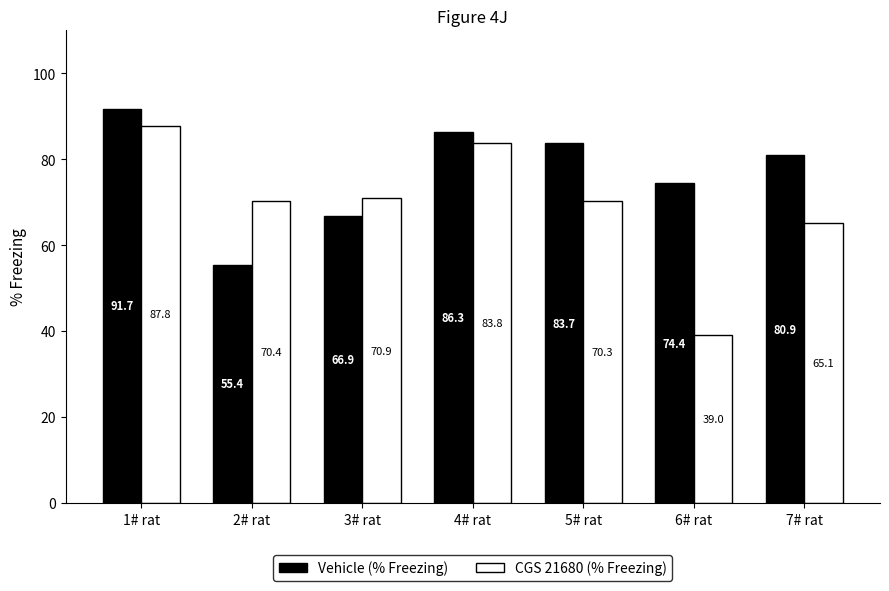

The CGS 21680 (% Freezing) series shows 145.1 at 1# rat. True or false?

False